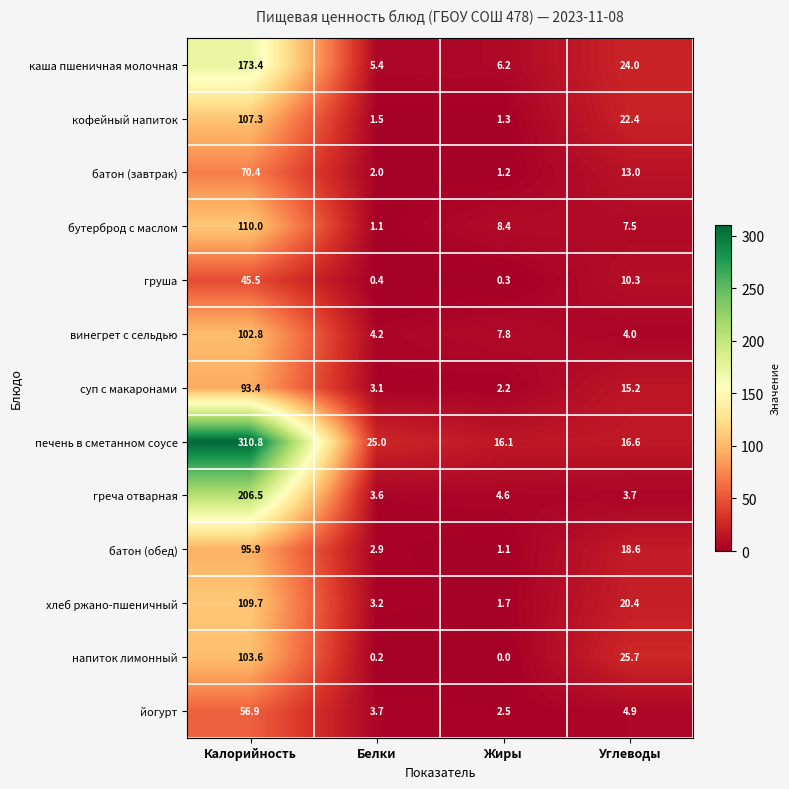

What is the difference between the highest and lowest values at Калорийность?

265.3